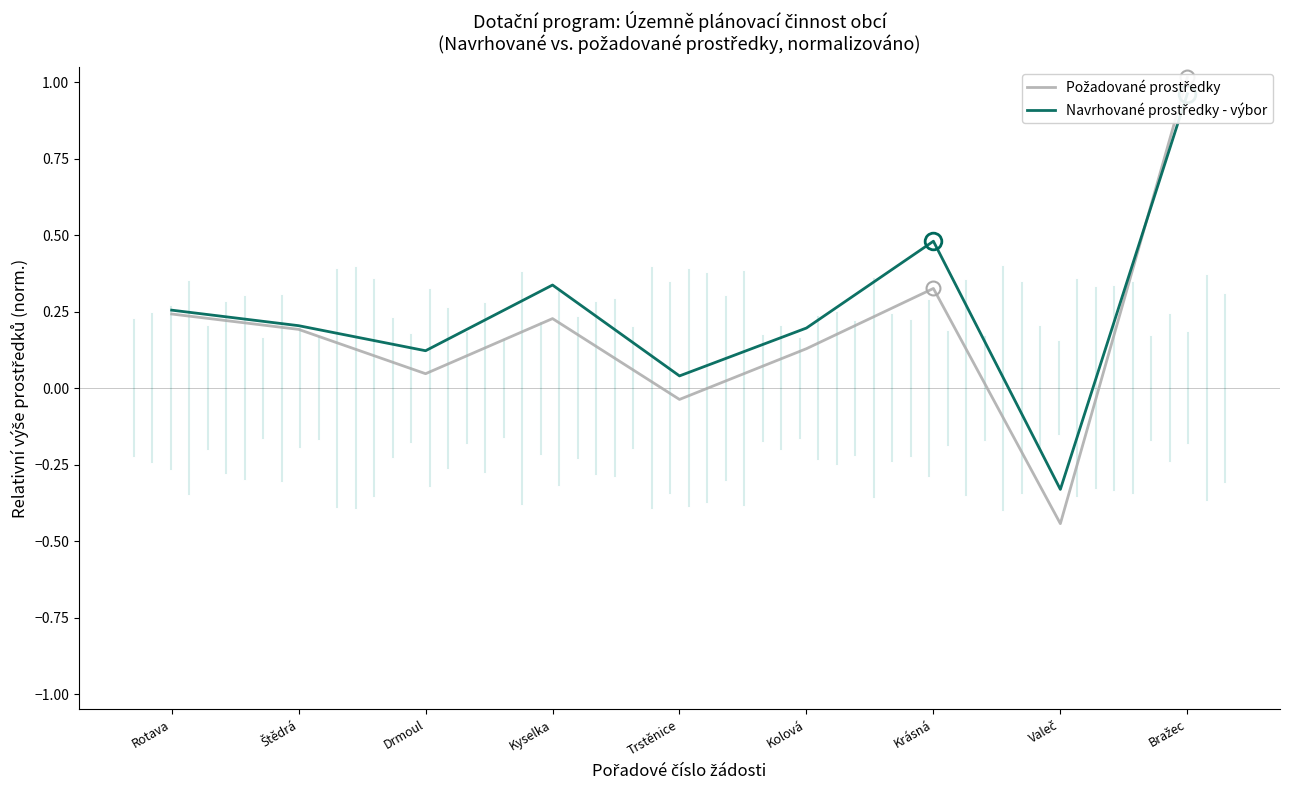

What is the sum of all Navrhované prostředky - výbor values?

2.3